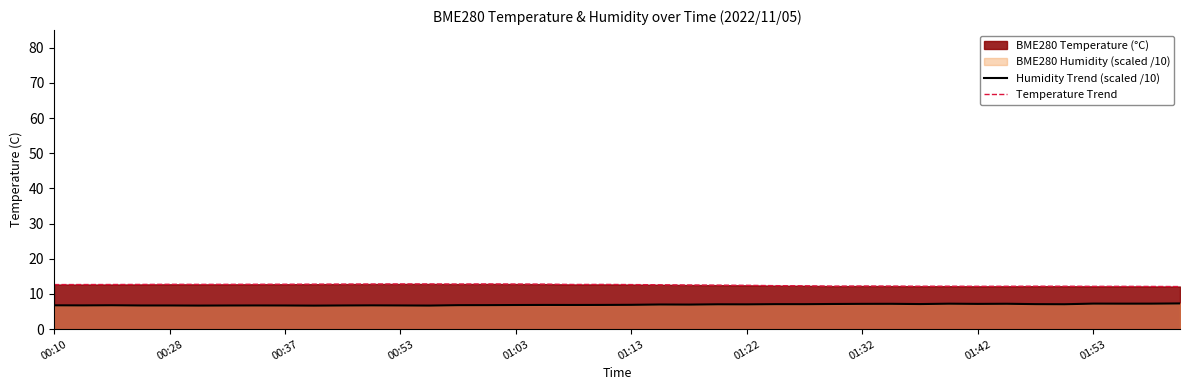

How many series are shown in this chart?

2